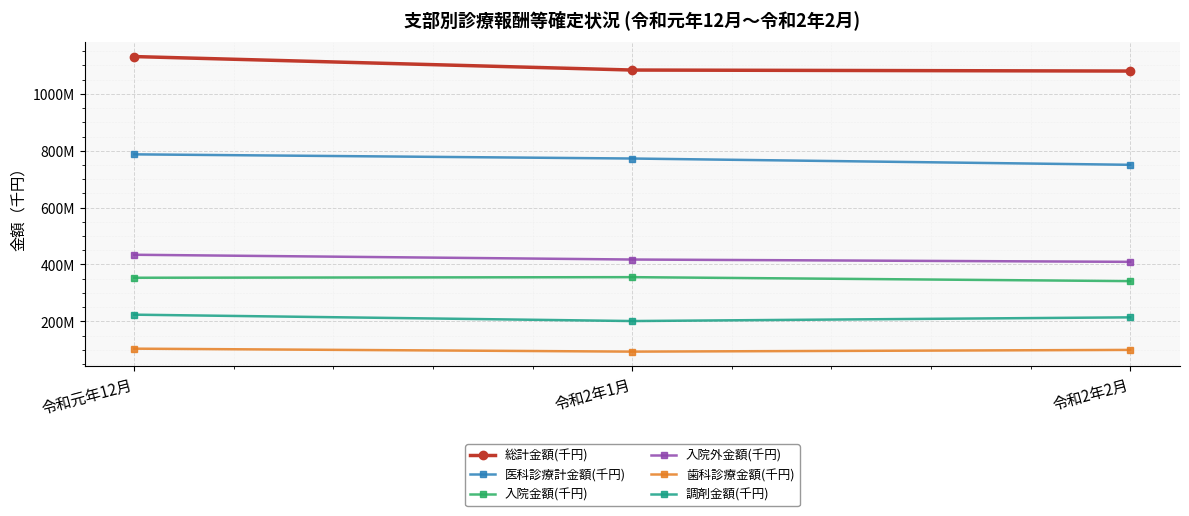

Is this an area chart (filled region under the line)?

No